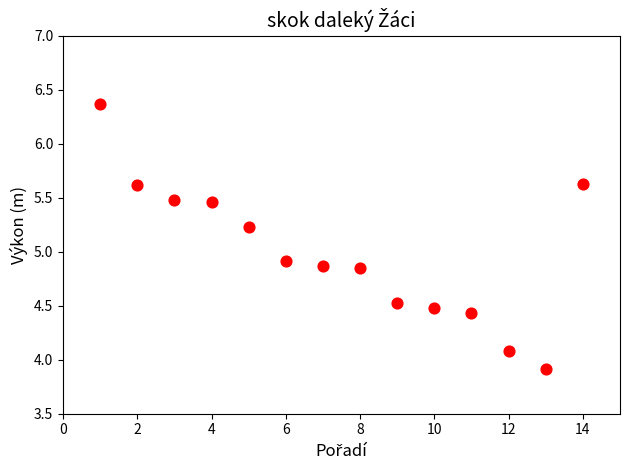

What is the range of X values (max minus min)?

13.0